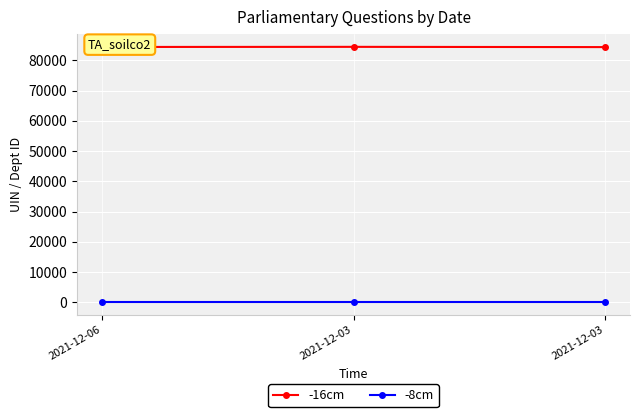

Which category has the lowest value in the -8cm series?

2021-12-06